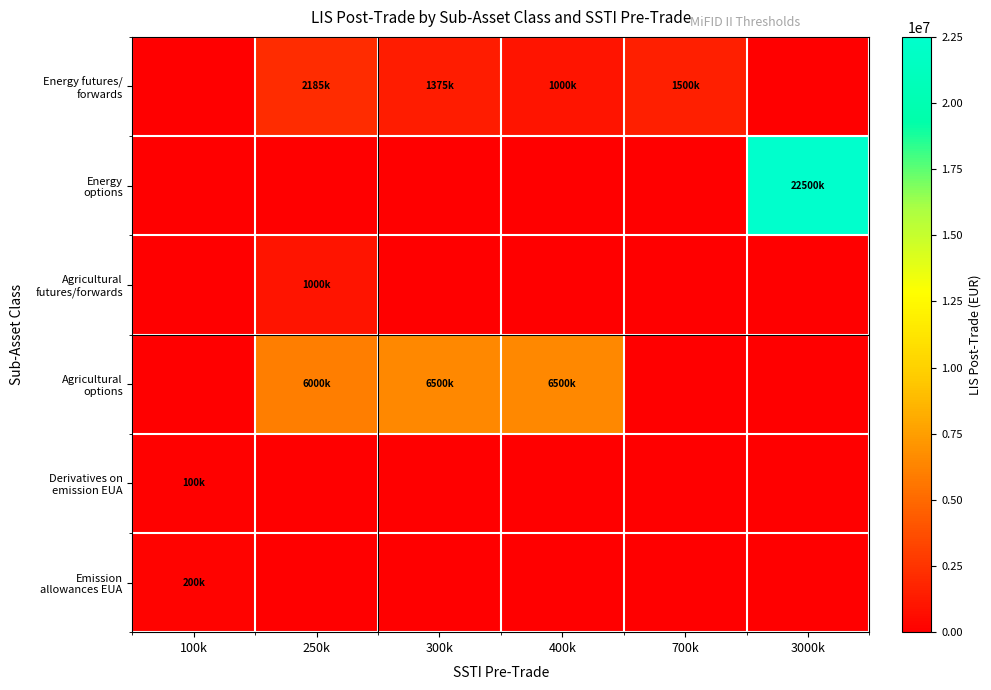

Which series has the widest spread of values?

Energy options